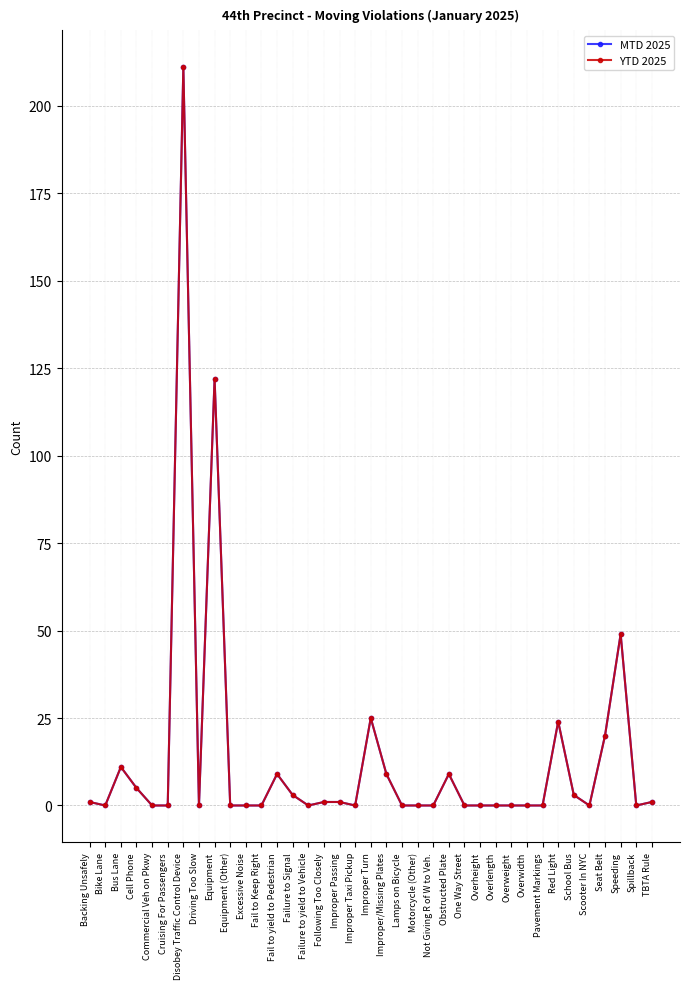

Does the chart have visible grid lines?

Yes